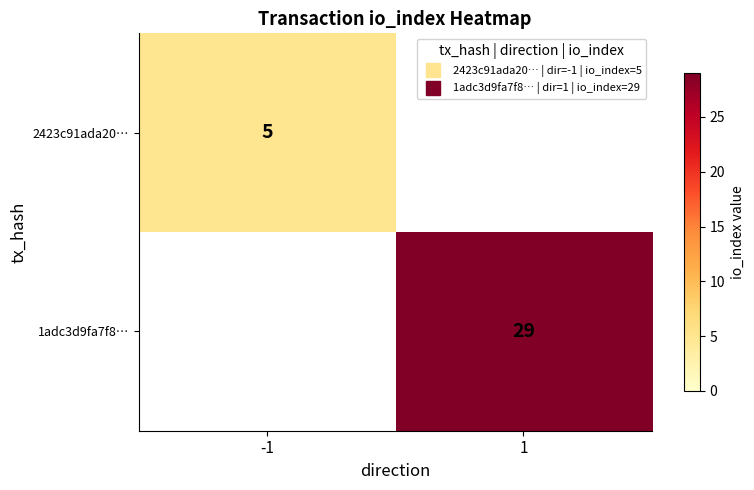

What is the total value across all series at 1?

29